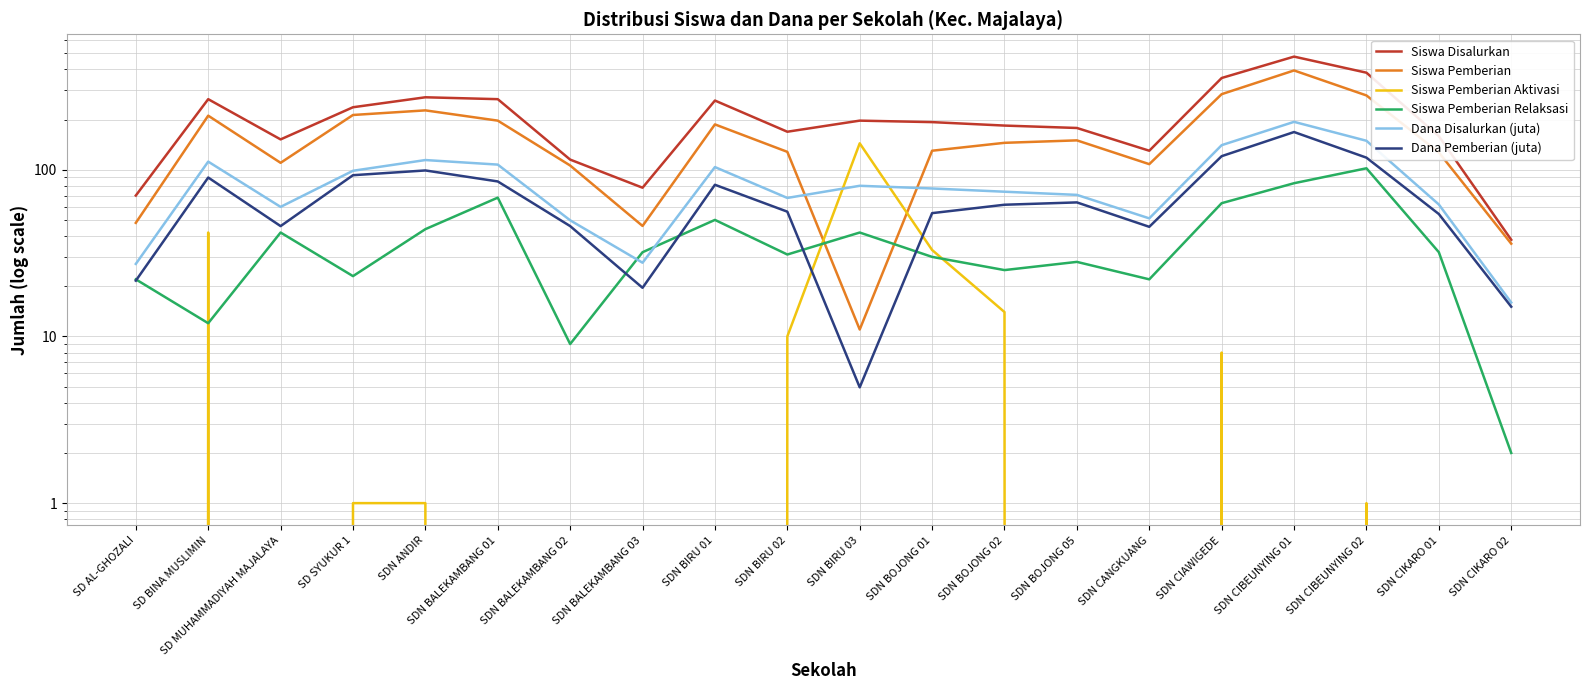

Reading left to right, extract all data points from this chart.

Siswa Disalurkan: SD AL-GHOZALI=70.0	SD BINA MUSLIMIN=265.0	SD MUHAMMADIYAH MAJALAYA=152.0	SD SYUKUR 1=237.0	SDN ANDIR=272.0	SDN BALEKAMBANG 01=265.0	SDN BALEKAMBANG 02=115.0	SDN BALEKAMBANG 03=78.0	SDN BIRU 01=260.0	SDN BIRU 02=169.0	SDN BIRU 03=197.0	SDN BOJONG 01=193.0	SDN BOJONG 02=184.0	SDN BOJONG 05=178.0	SDN CANGKUANG=130.0	SDN CIAWIGEDE=355.0	SDN CIBEUNYING 01=477.0	SDN CIBEUNYING 02=382.0	SDN CIKARO 01=159.0	SDN CIKARO 02=38.0
Siswa Pemberian: SD AL-GHOZALI=48.0	SD BINA MUSLIMIN=211.0	SD MUHAMMADIYAH MAJALAYA=110.0	SD SYUKUR 1=213.0	SDN ANDIR=227.0	SDN BALEKAMBANG 01=197.0	SDN BALEKAMBANG 02=106.0	SDN BALEKAMBANG 03=46.0	SDN BIRU 01=187.0	SDN BIRU 02=128.0	SDN BIRU 03=11.0	SDN BOJONG 01=130.0	SDN BOJONG 02=145.0	SDN BOJONG 05=150.0	SDN CANGKUANG=108.0	SDN CIAWIGEDE=284.0	SDN CIBEUNYING 01=394.0	SDN CIBEUNYING 02=279.0	SDN CIKARO 01=127.0	SDN CIKARO 02=36.0
Siswa Pemberian Aktivasi: SD AL-GHOZALI=0.0	SD BINA MUSLIMIN=42.0	SD MUHAMMADIYAH MAJALAYA=0.0	SD SYUKUR 1=1.0	SDN ANDIR=1.0	SDN BALEKAMBANG 01=0.0	SDN BALEKAMBANG 02=0.0	SDN BALEKAMBANG 03=0.0	SDN BIRU 01=0.0	SDN BIRU 02=10.0	SDN BIRU 03=144.0	SDN BOJONG 01=33.0	SDN BOJONG 02=14.0	SDN BOJONG 05=0.0	SDN CANGKUANG=0.0	SDN CIAWIGEDE=8.0	SDN CIBEUNYING 01=0.0	SDN CIBEUNYING 02=1.0	SDN CIKARO 01=0.0	SDN CIKARO 02=0.0
Siswa Pemberian Relaksasi: SD AL-GHOZALI=22.0	SD BINA MUSLIMIN=12.0	SD MUHAMMADIYAH MAJALAYA=42.0	SD SYUKUR 1=23.0	SDN ANDIR=44.0	SDN BALEKAMBANG 01=68.0	SDN BALEKAMBANG 02=9.0	SDN BALEKAMBANG 03=32.0	SDN BIRU 01=50.0	SDN BIRU 02=31.0	SDN BIRU 03=42.0	SDN BOJONG 01=30.0	SDN BOJONG 02=25.0	SDN BOJONG 05=28.0	SDN CANGKUANG=22.0	SDN CIAWIGEDE=63.0	SDN CIBEUNYING 01=83.0	SDN CIBEUNYING 02=102.0	SDN CIKARO 01=32.0	SDN CIKARO 02=2.0
Dana Disalurkan (juta): SD AL-GHOZALI=27.2	SD BINA MUSLIMIN=111.8	SD MUHAMMADIYAH MAJALAYA=59.9	SD SYUKUR 1=98.5	SDN ANDIR=114.3	SDN BALEKAMBANG 01=107.3	SDN BALEKAMBANG 02=49.7	SDN BALEKAMBANG 03=27.7	SDN BIRU 01=103.7	SDN BIRU 02=67.7	SDN BIRU 03=80.1	SDN BOJONG 01=77.2	SDN BOJONG 02=73.8	SDN BOJONG 05=70.7	SDN CANGKUANG=51.1	SDN CIAWIGEDE=140.4	SDN CIBEUNYING 01=193.7	SDN CIBEUNYING 02=149.2	SDN CIKARO 01=61.9	SDN CIKARO 02=16.0
Dana Pemberian (juta): SD AL-GHOZALI=21.6	SD BINA MUSLIMIN=89.8	SD MUHAMMADIYAH MAJALAYA=45.9	SD SYUKUR 1=92.7	SDN ANDIR=99.0	SDN BALEKAMBANG 01=85.0	SDN BALEKAMBANG 02=45.9	SDN BALEKAMBANG 03=19.6	SDN BIRU 01=81.2	SDN BIRU 02=56.0	SDN BIRU 03=5.0	SDN BOJONG 01=54.9	SDN BOJONG 02=61.6	SDN BOJONG 05=63.7	SDN CANGKUANG=45.5	SDN CIAWIGEDE=120.6	SDN CIBEUNYING 01=168.3	SDN CIBEUNYING 02=118.1	SDN CIKARO 01=54.2	SDN CIKARO 02=15.1